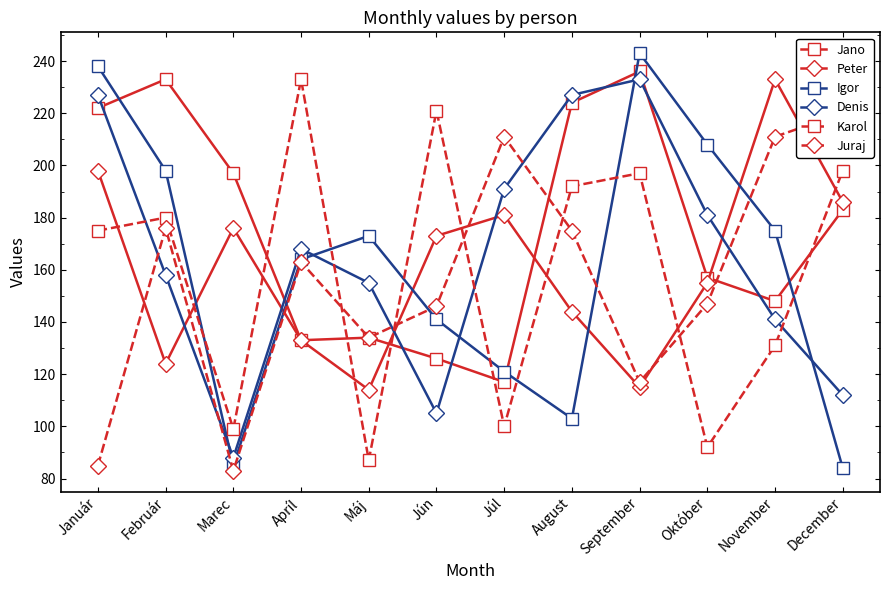

What is the difference between the Karol values at Apríl and Február?

53